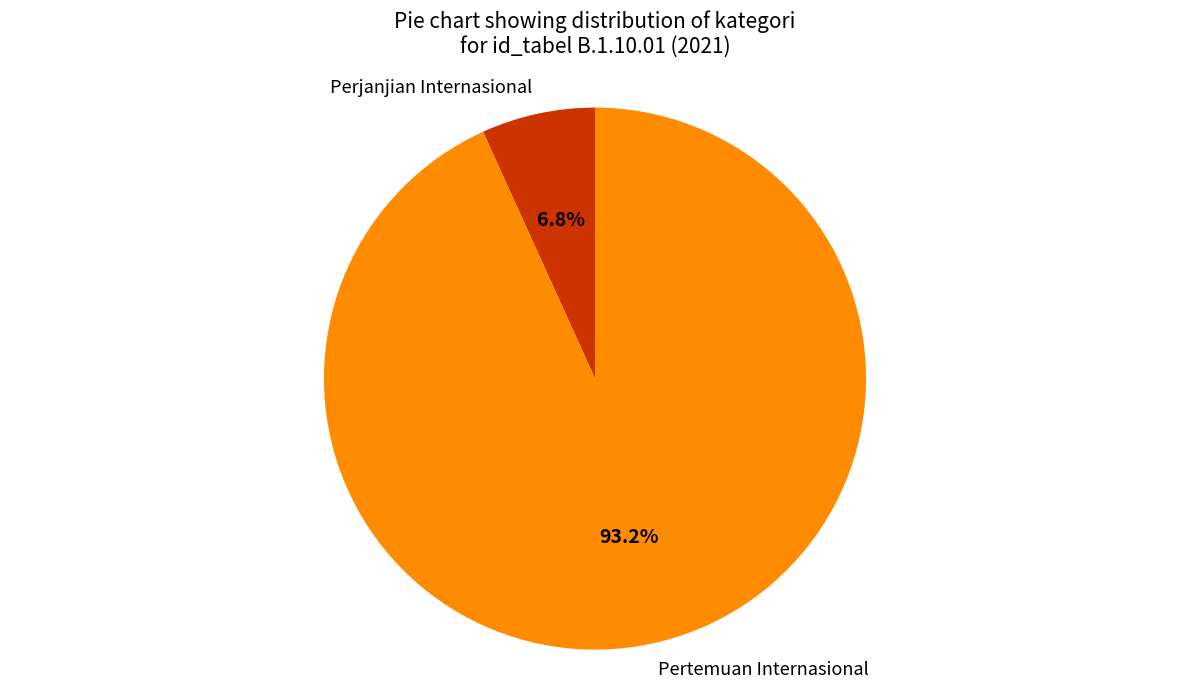

How many slices are in this pie chart?

2